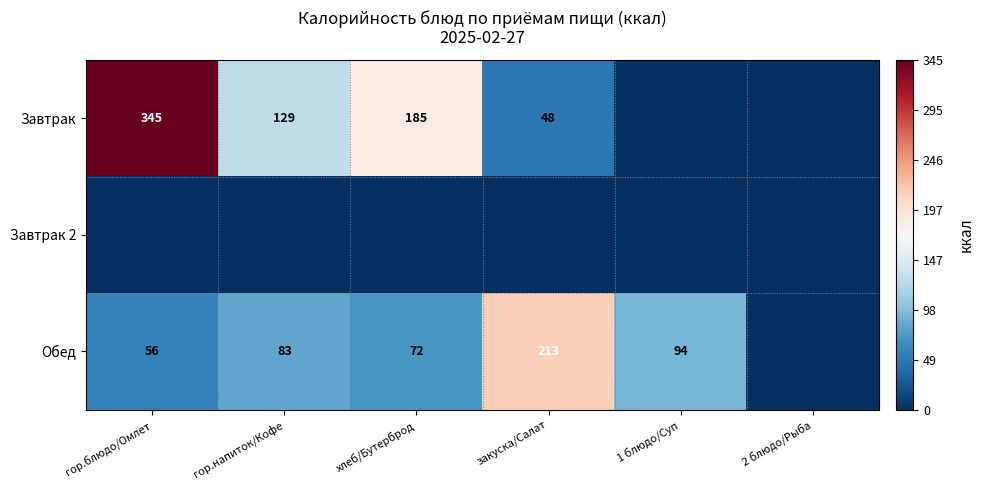

Is the value of Завтрак at гор.блюдо/Омлет greater than the value of Обед at закуска/Салат?

Yes